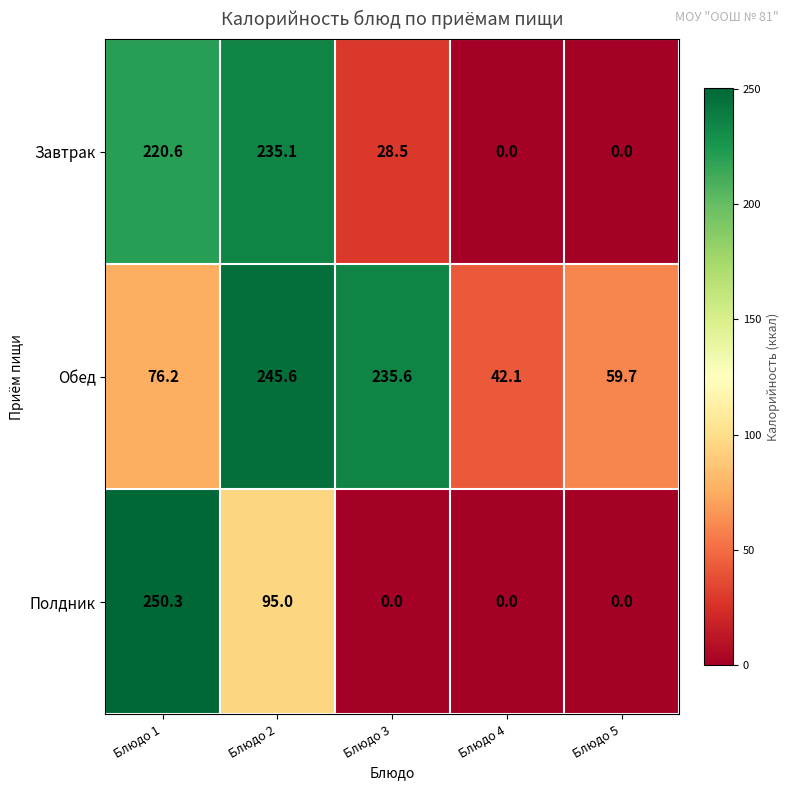

What is the sum of all Полдник values?

345.3